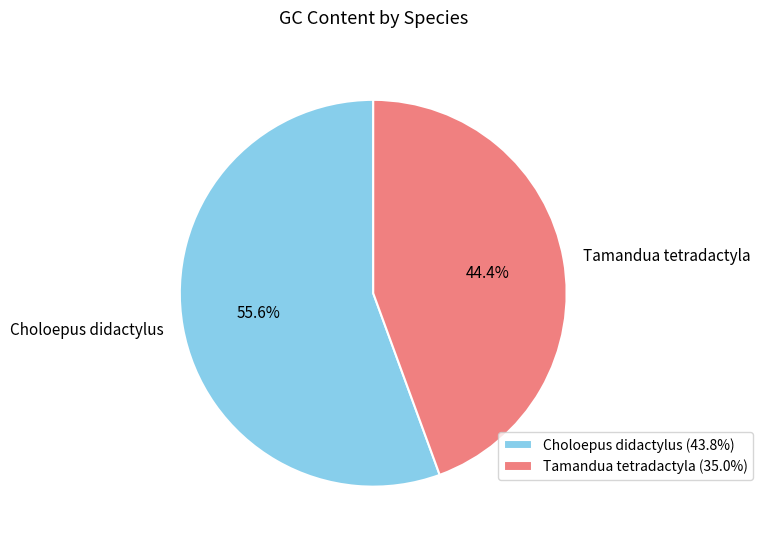

To the nearest percent, what is the difference between the largest and smallest slice percentages?

11%